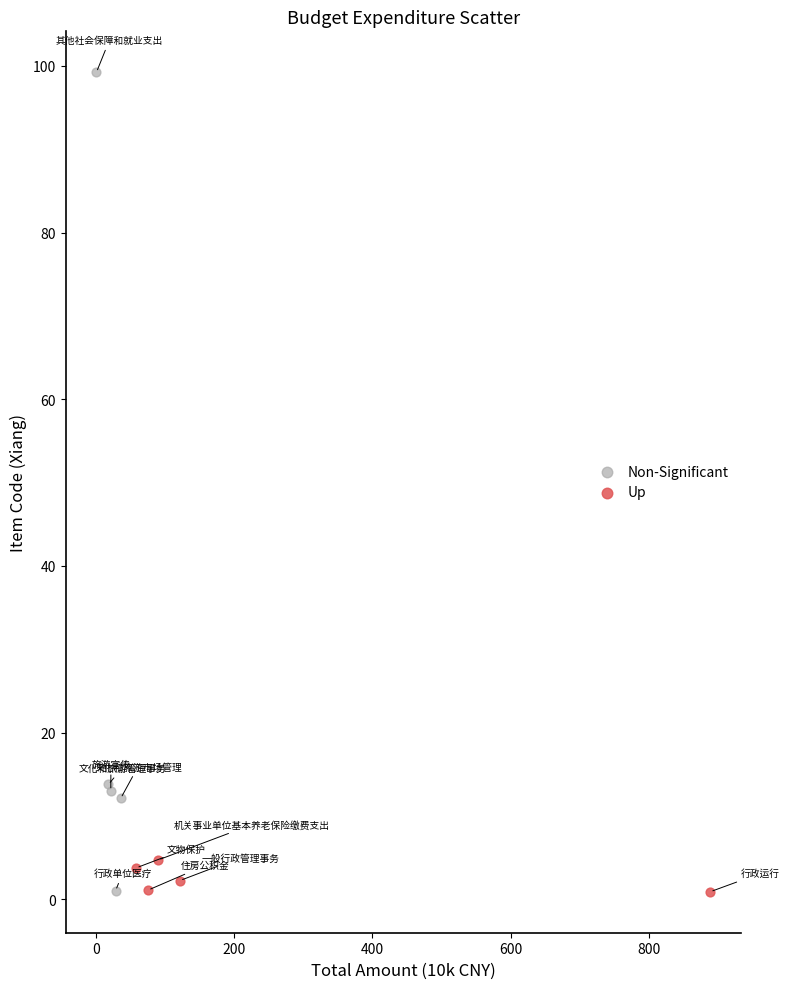

Which series reaches the maximum Y coordinate?

Non-Significant